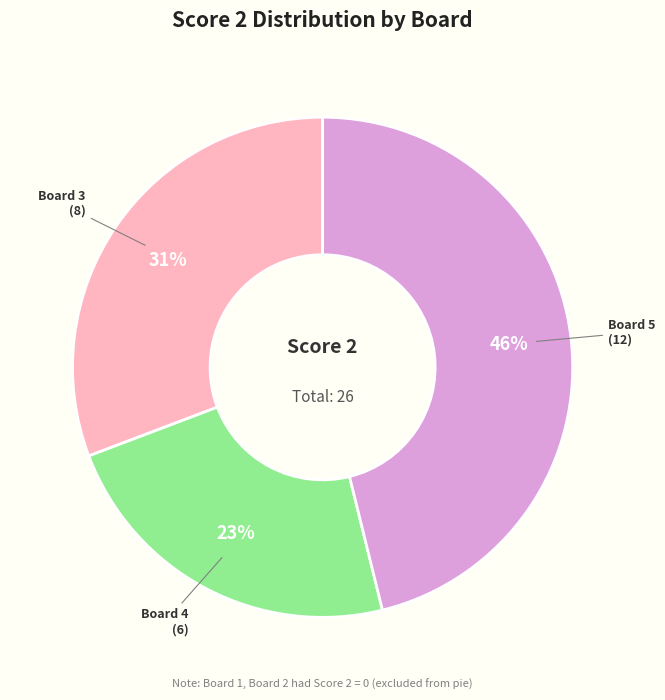

To the nearest percent, what is the difference between the largest and smallest slice percentages?

23%